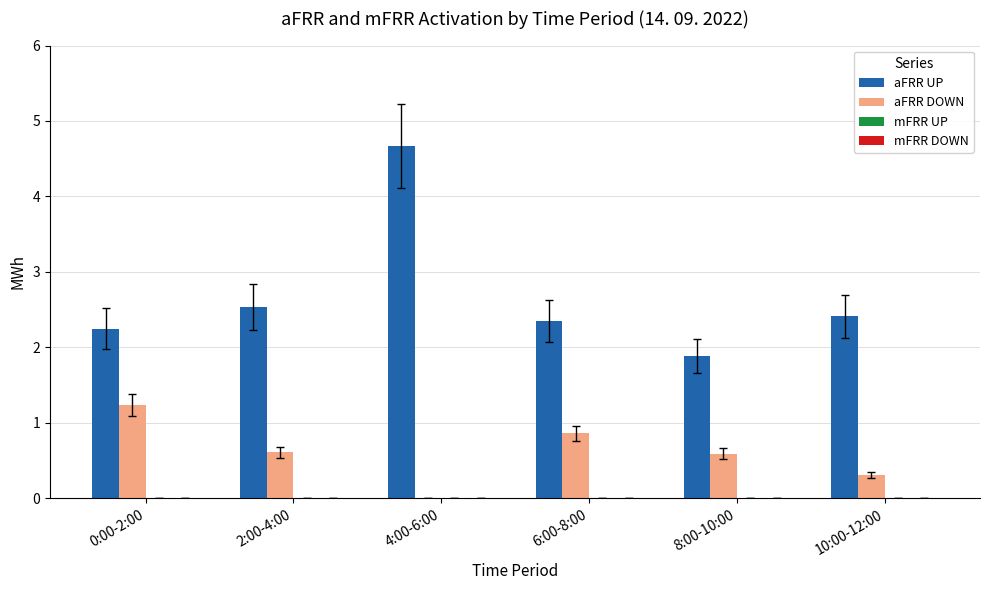

What is the maximum value shown in the chart?

4.7